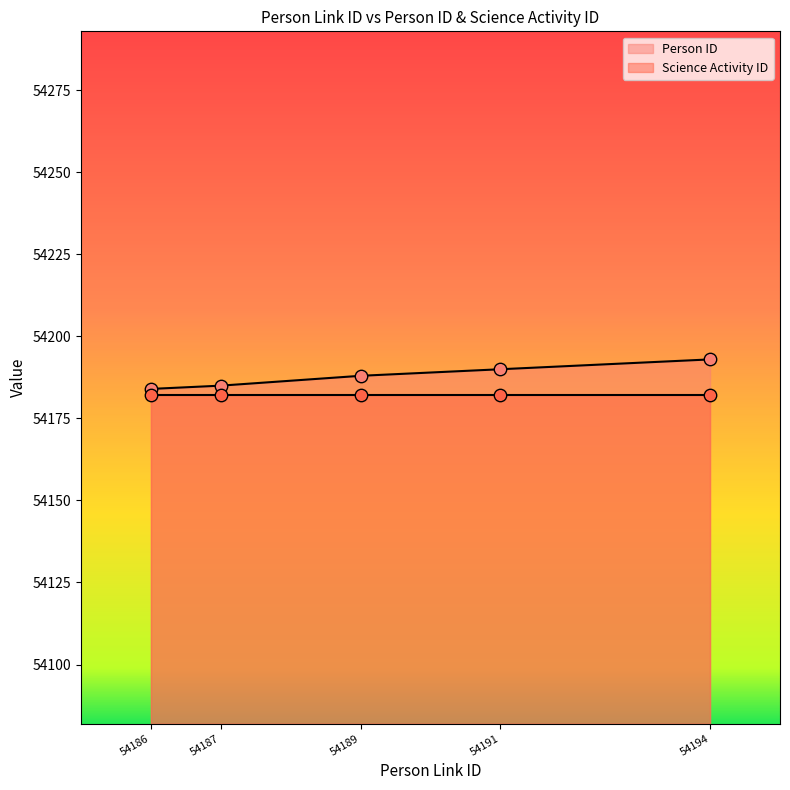

What is the change in value from 54187 to 54189?

+3